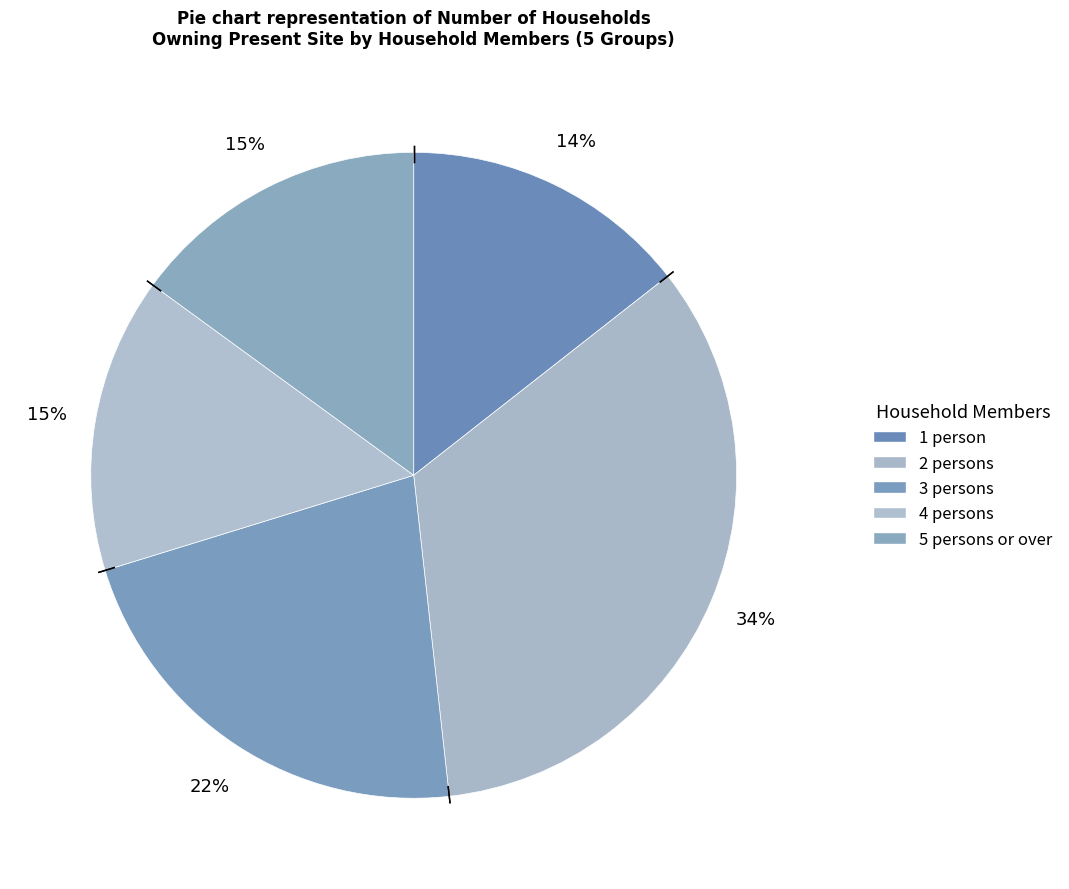

Is there any slice that represents more than half of the pie?

No